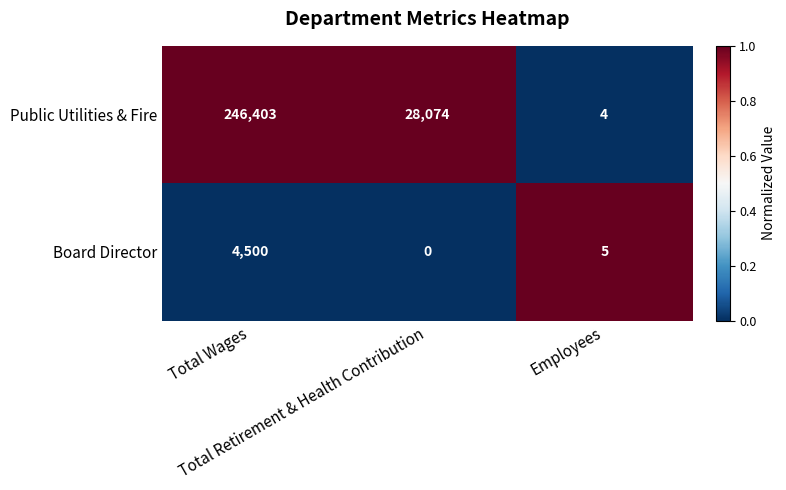

How many Public Utilities & Fire values are between 4 and 246403?

3